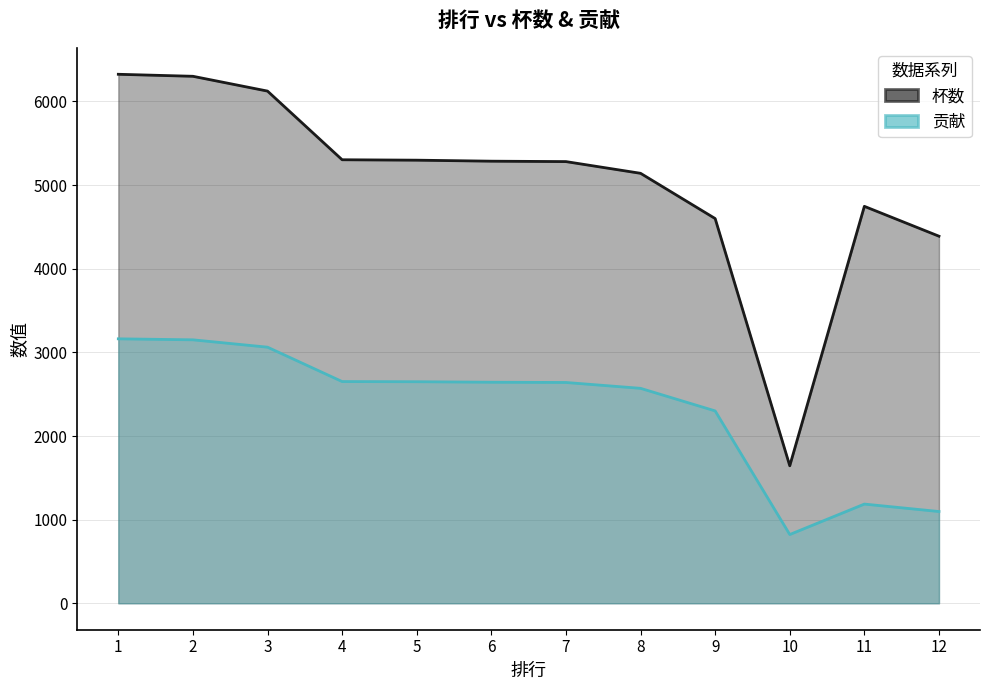

At which label is 杯数 closest to 3984?

12